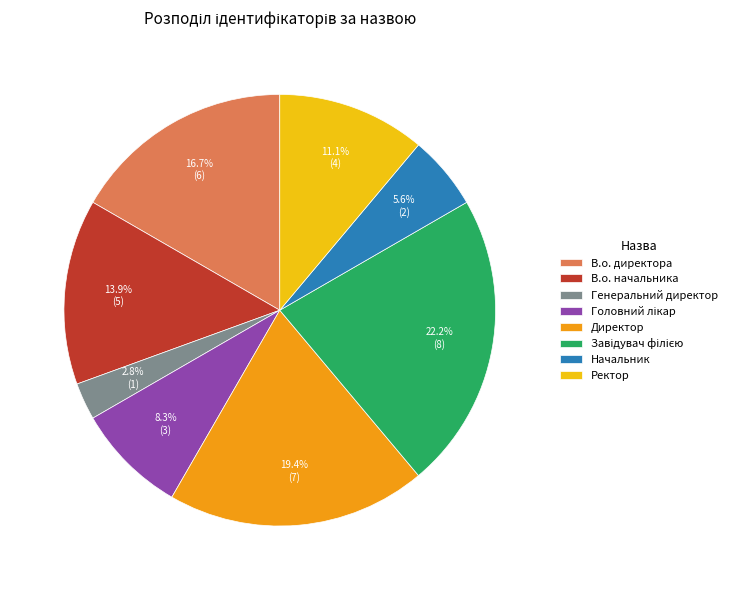

To the nearest percent, what is the average slice percentage?

12%